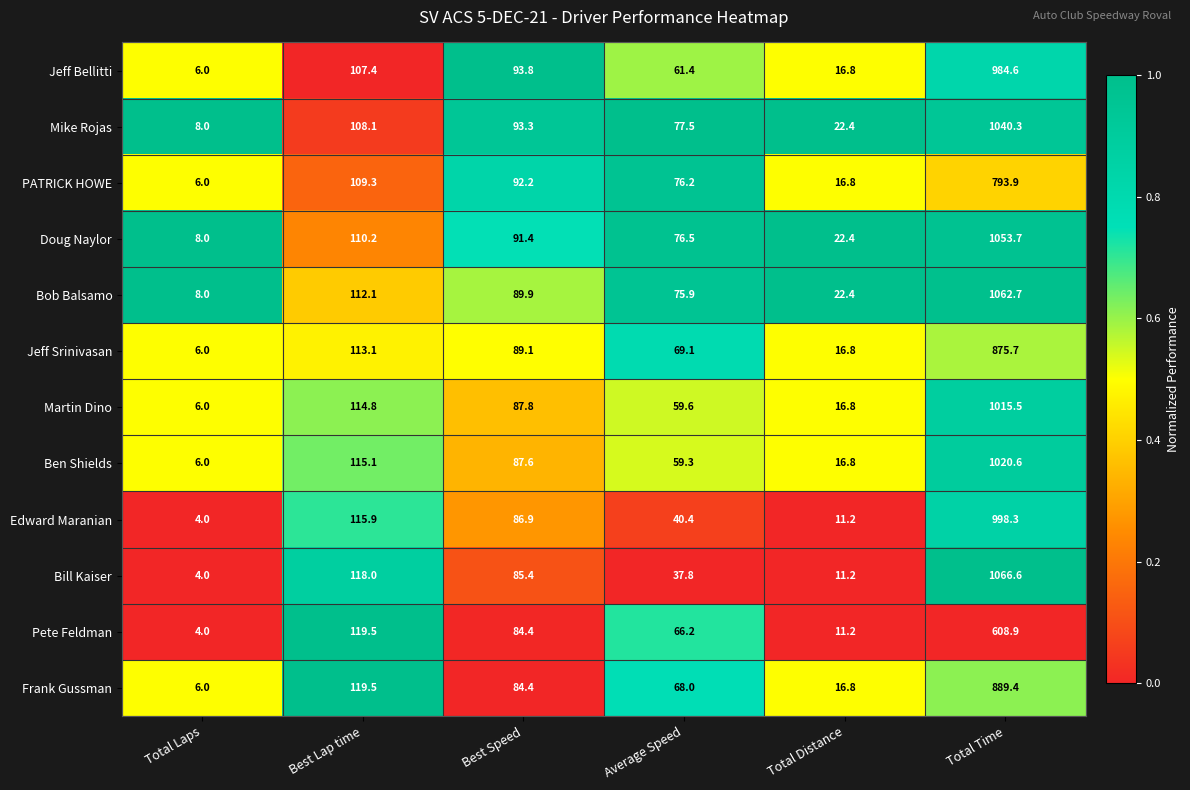

Which series changed the most between Best Speed and Total Time?

Bill Kaiser